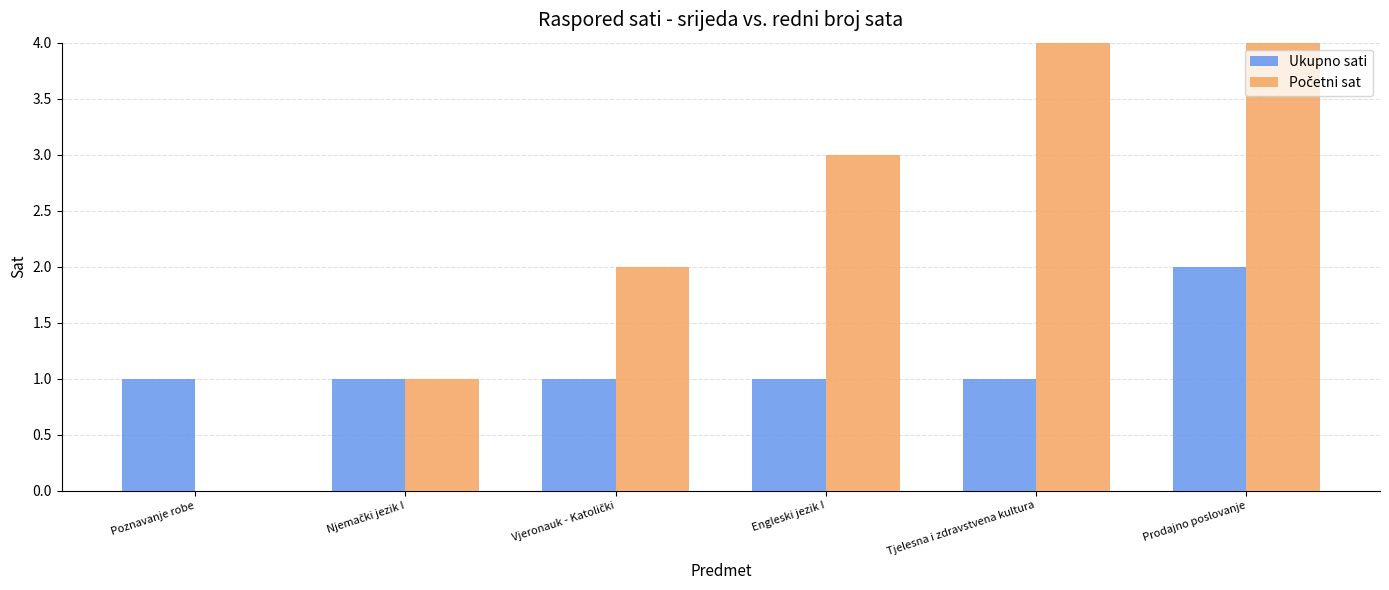

At which label is Ukupno sati closest to 1?

Poznavanje robe